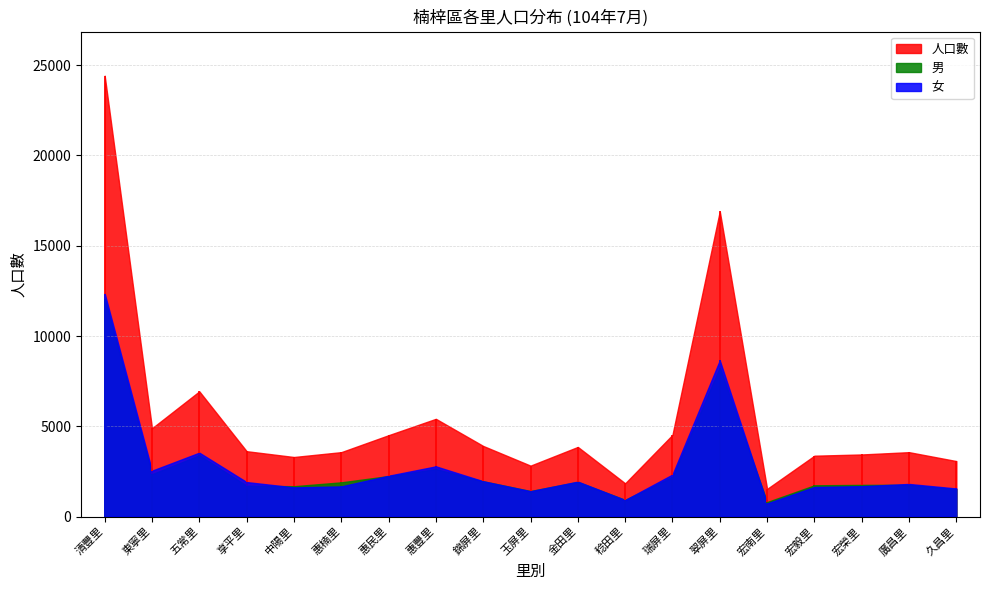

At which category does the chart reach its minimum across all series?

宏南里